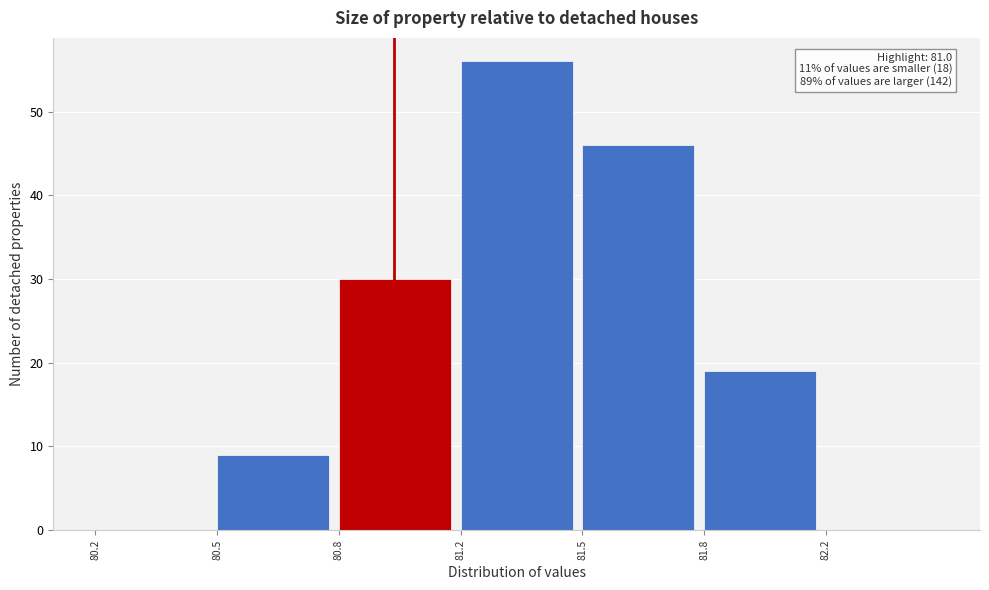

Reading left to right, list all the values displayed in this chart.

80.2=0	80.5=9	80.8=30	81.2=56	81.5=46	81.8=19	82.2=0